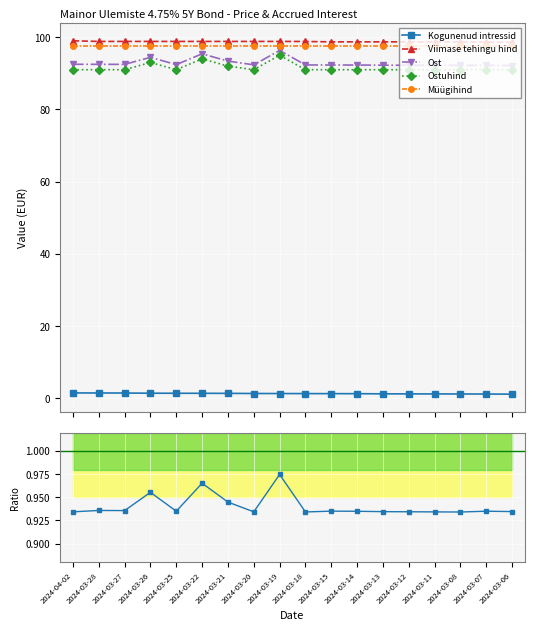

What is the total value across all series at 2024-03-11?

381.6